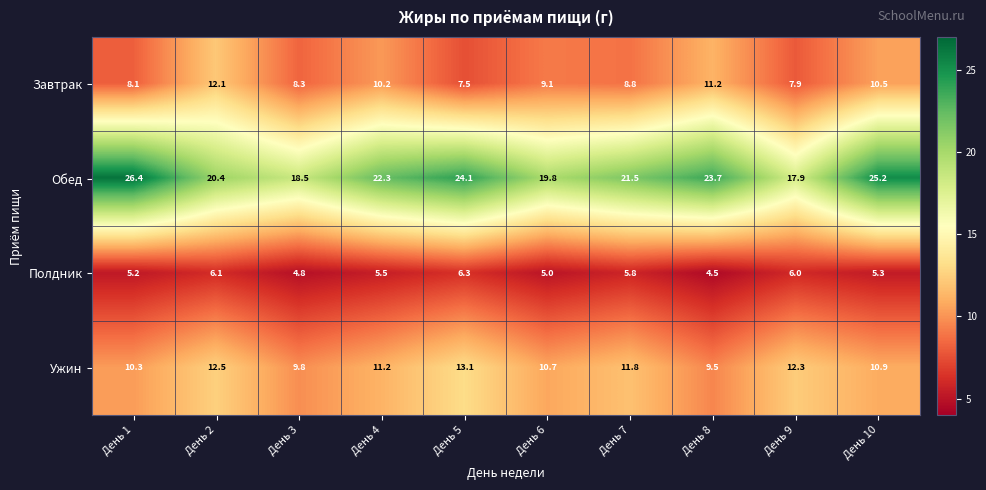

What is the difference between the highest and lowest values at День 7?

15.7